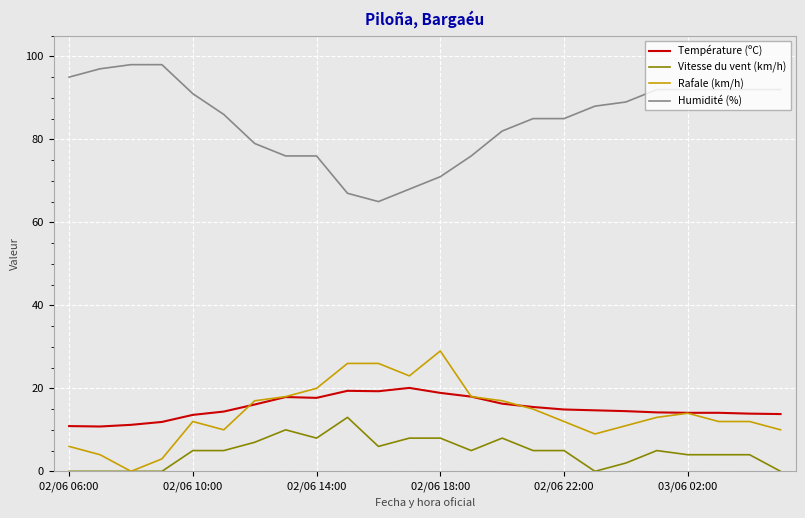

What is the difference between the maximum and minimum values in the Température (ºC) series?

9.3